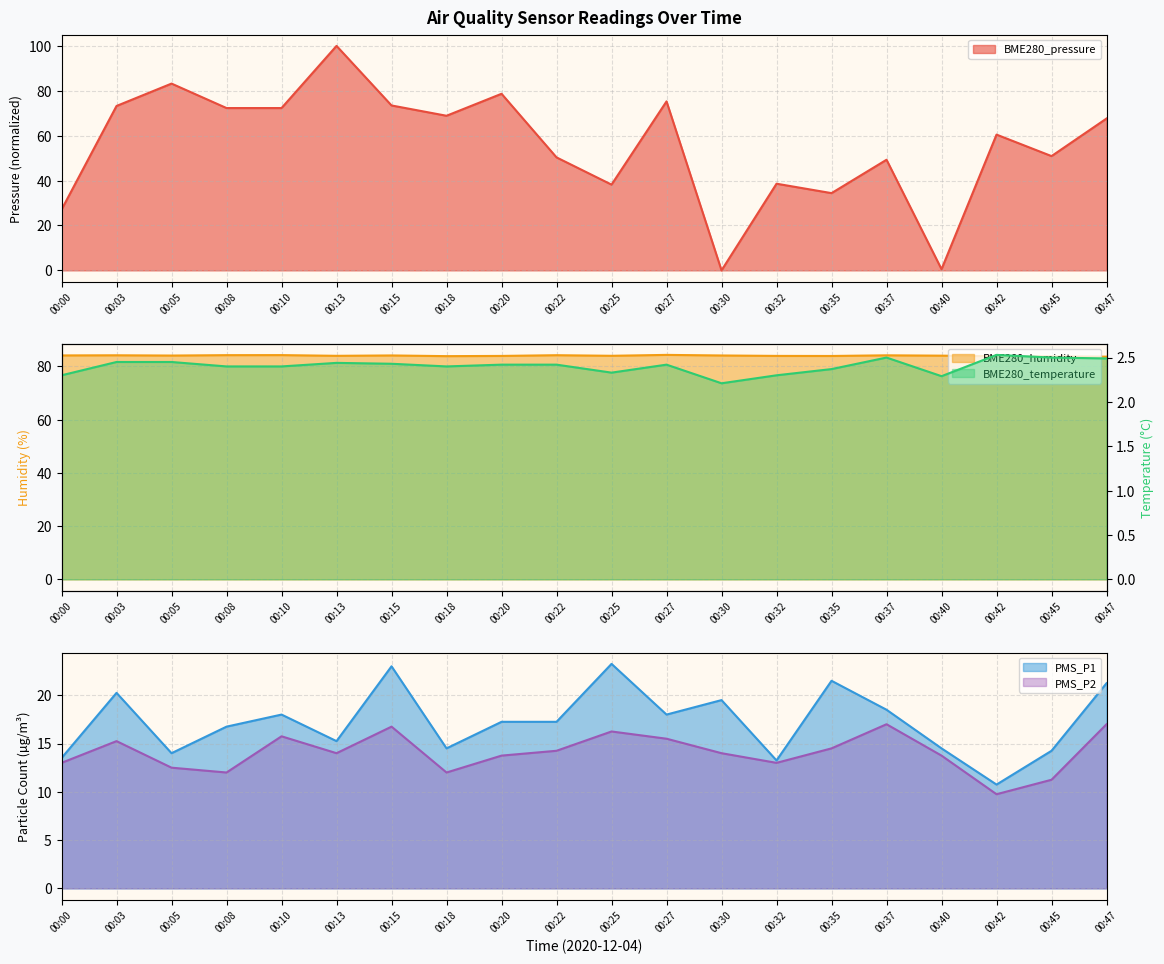

Reading left to right, list all the values displayed in this chart.

BME280_pressure: 00:00=27.1	00:03=73.2	00:05=83.2	00:08=72.3	00:10=72.3	00:13=100.0	00:15=73.5	00:18=68.9	00:20=78.7	00:22=50.3	00:25=38.2	00:27=75.3	00:30=0.0	00:32=38.6	00:35=34.4	00:37=49.3	00:40=0.5	00:42=60.5	00:45=50.9	00:47=67.6
BME280_humidity: 00:00=84.1	00:03=84.2	00:05=84.1	00:08=84.2	00:10=84.3	00:13=84.0	00:15=84.1	00:18=83.9	00:20=84.0	00:22=84.2	00:25=84.0	00:27=84.3	00:30=84.1	00:32=84.0	00:35=83.9	00:37=84.2	00:40=84.0	00:42=83.8	00:45=83.8	00:47=83.7
BME280_temperature: 00:00=2.3	00:03=2.5	00:05=2.5	00:08=2.4	00:10=2.4	00:13=2.4	00:15=2.4	00:18=2.4	00:20=2.4	00:22=2.4	00:25=2.3	00:27=2.4	00:30=2.2	00:32=2.3	00:35=2.4	00:37=2.5	00:40=2.3	00:42=2.5	00:45=2.5	00:47=2.5
PMS_P1: 00:00=13.5	00:03=20.2	00:05=14.0	00:08=16.8	00:10=18.0	00:13=15.2	00:15=23.0	00:18=14.5	00:20=17.2	00:22=17.2	00:25=23.2	00:27=18.0	00:30=19.5	00:32=13.2	00:35=21.5	00:37=18.5	00:40=14.5	00:42=10.8	00:45=14.2	00:47=21.2
PMS_P2: 00:00=13.0	00:03=15.2	00:05=12.5	00:08=12.0	00:10=15.8	00:13=14.0	00:15=16.8	00:18=12.0	00:20=13.8	00:22=14.2	00:25=16.2	00:27=15.5	00:30=14.0	00:32=13.0	00:35=14.5	00:37=17.0	00:40=13.8	00:42=9.8	00:45=11.2	00:47=17.0